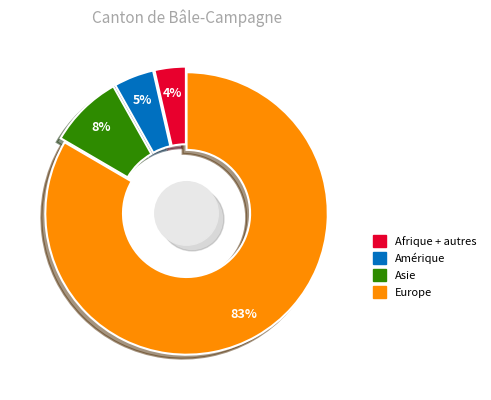

Which slice represents more than half of the pie?

Europe